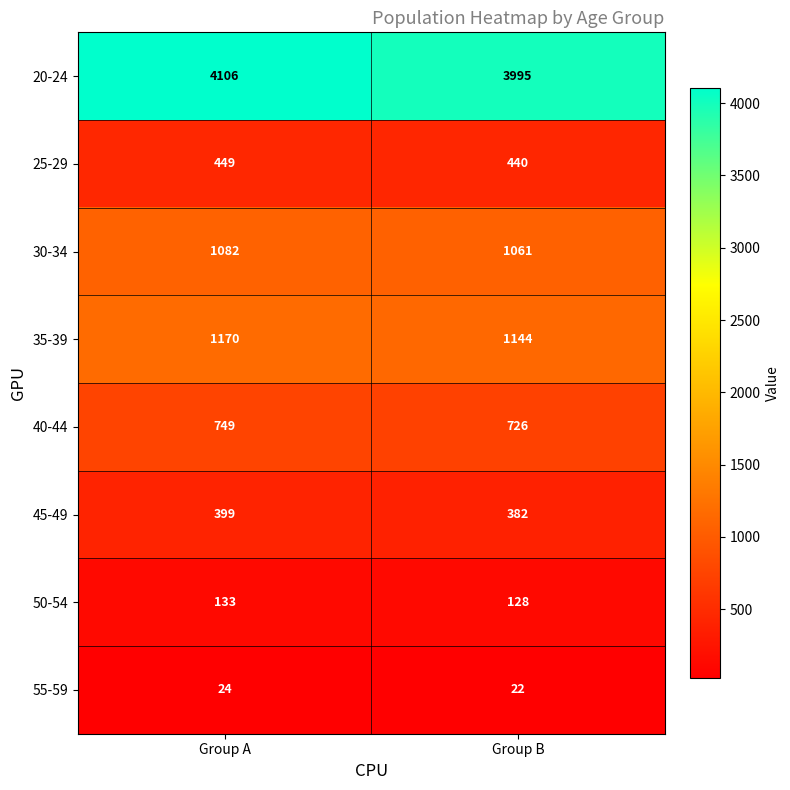

Which series has the largest range (max minus min)?

20-24